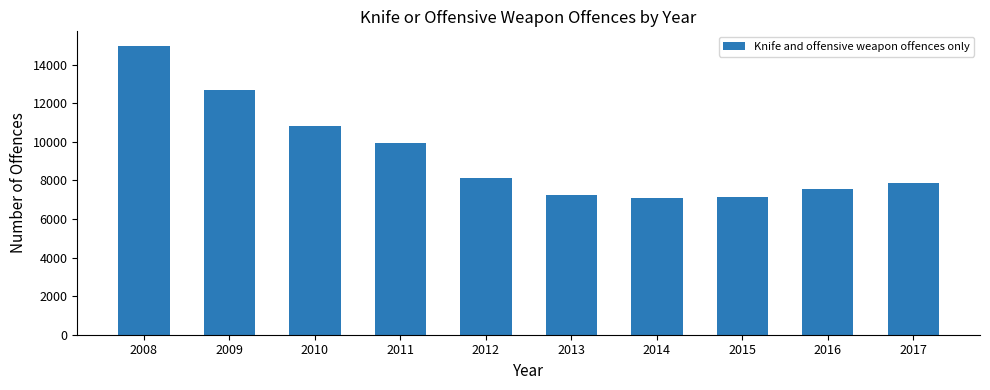

Reading left to right, list all the values displayed in this chart.

2008=14984	2009=12695	2010=10830	2011=9944	2012=8140	2013=7249	2014=7066	2015=7164	2016=7577	2017=7882